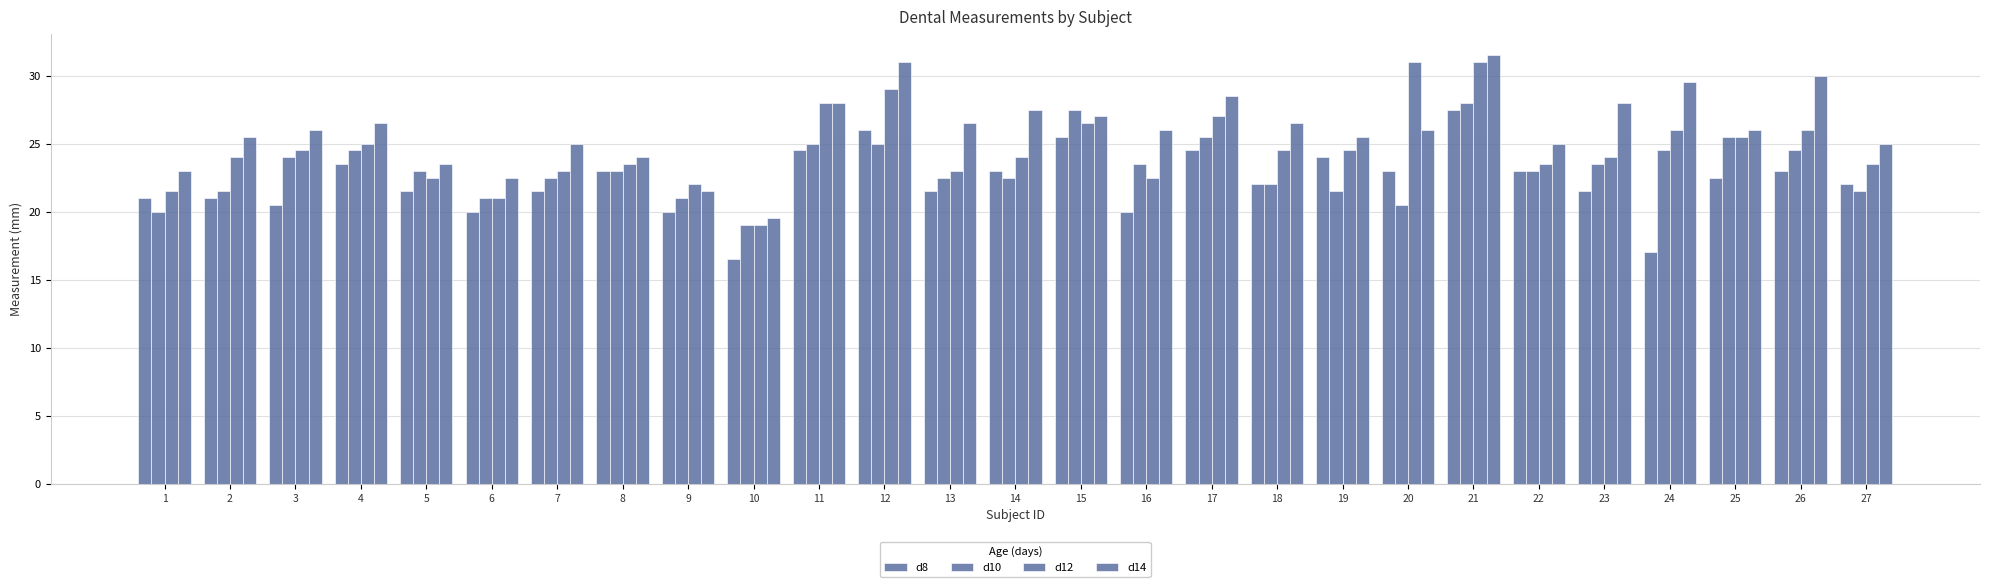

What is the value of the d10 bar at the 26th from the left?

24.5